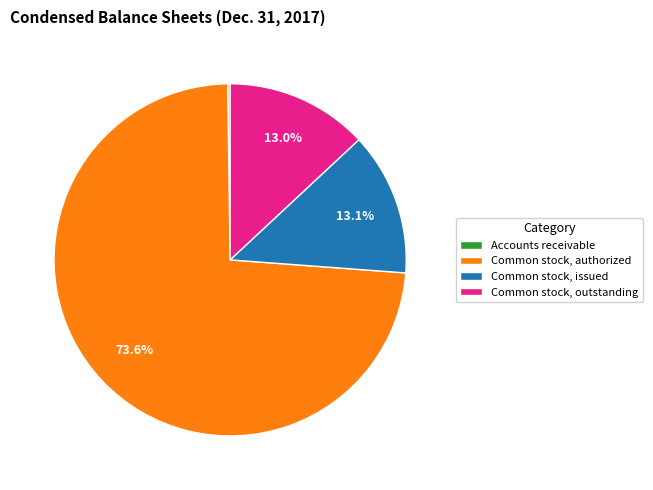

Which category has the biggest portion of the pie?

Common stock, authorized